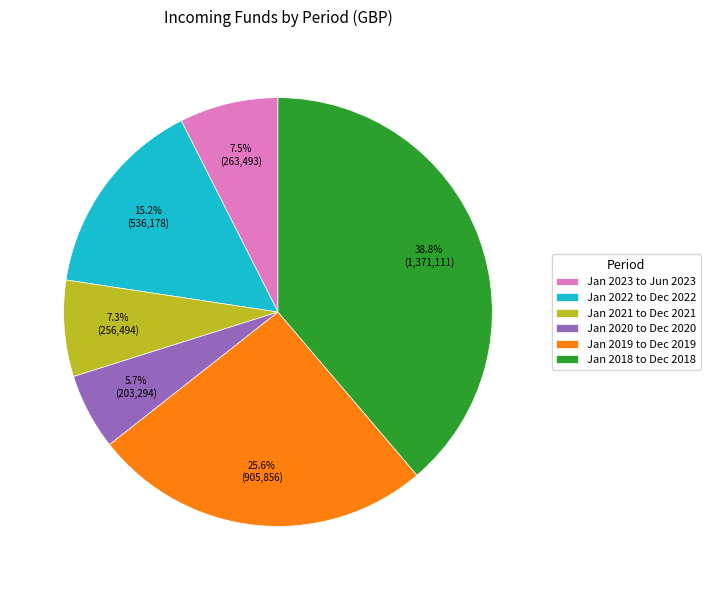

Which has a higher value, Jan 2018 to Dec 2018 or Jan 2021 to Dec 2021?

Jan 2018 to Dec 2018